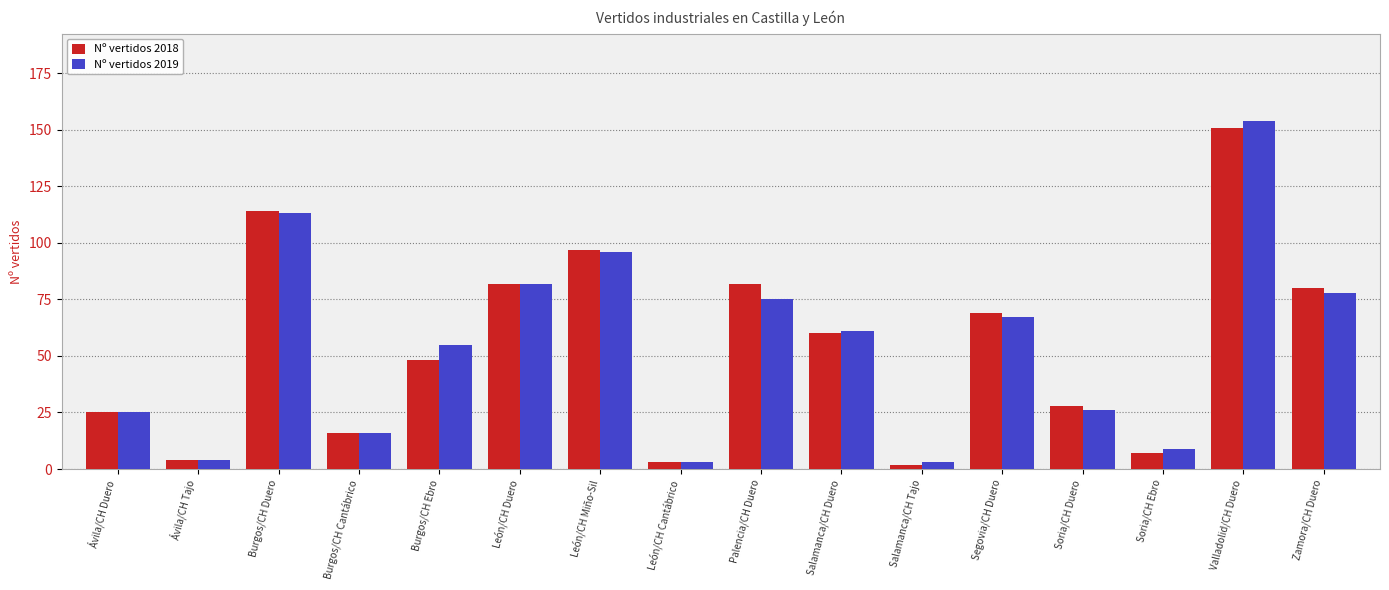

Which series has the widest spread of values?

Nº vertidos 2019